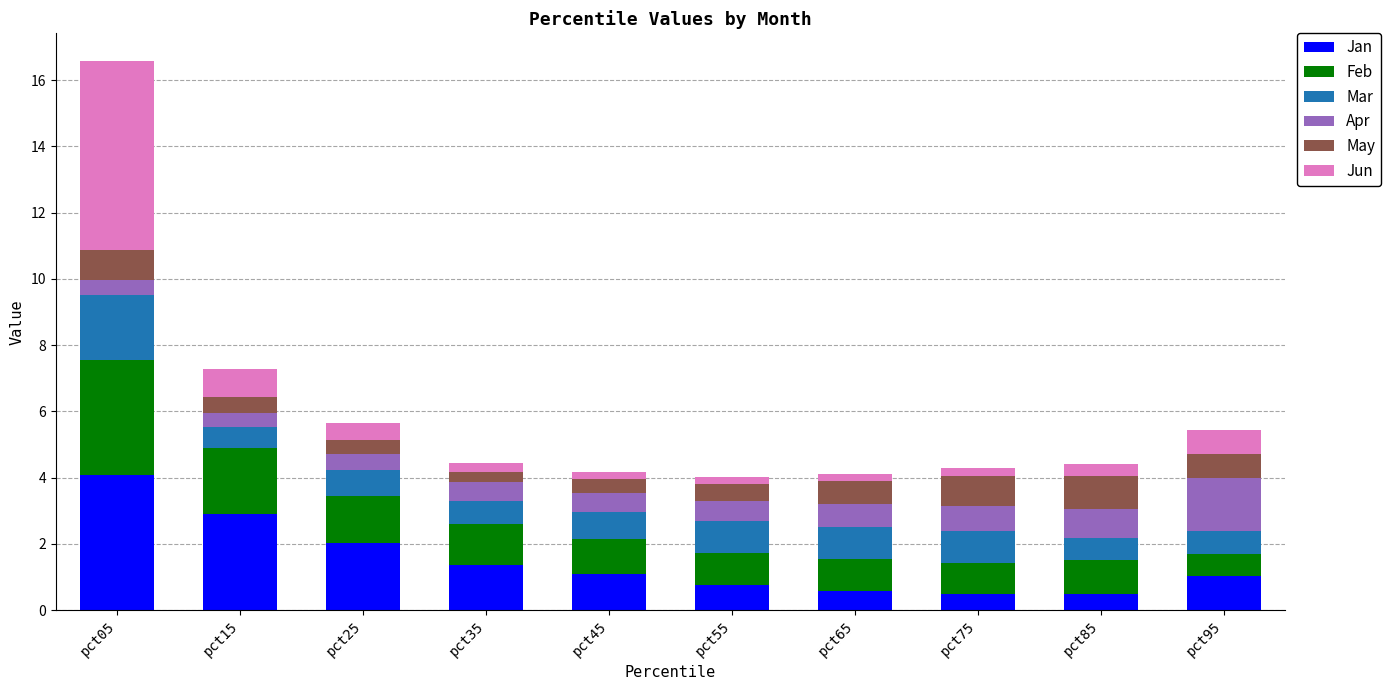

What is the lowest value of the Jan series?

0.5